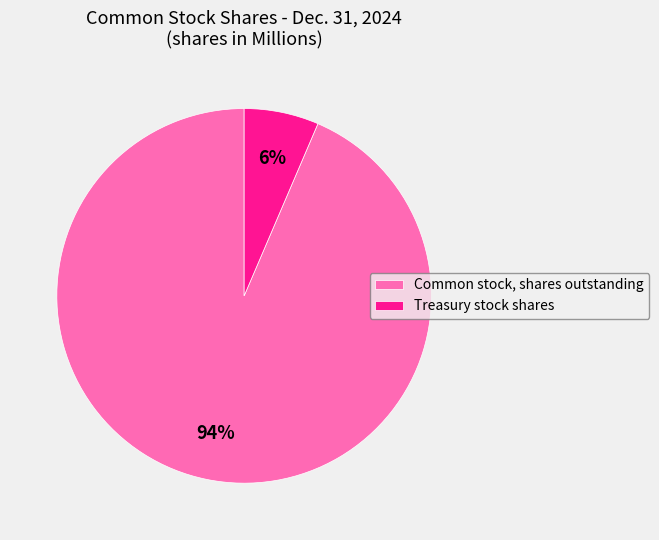

True or false: Common stock, shares outstanding accounts for 94% of the total.

True